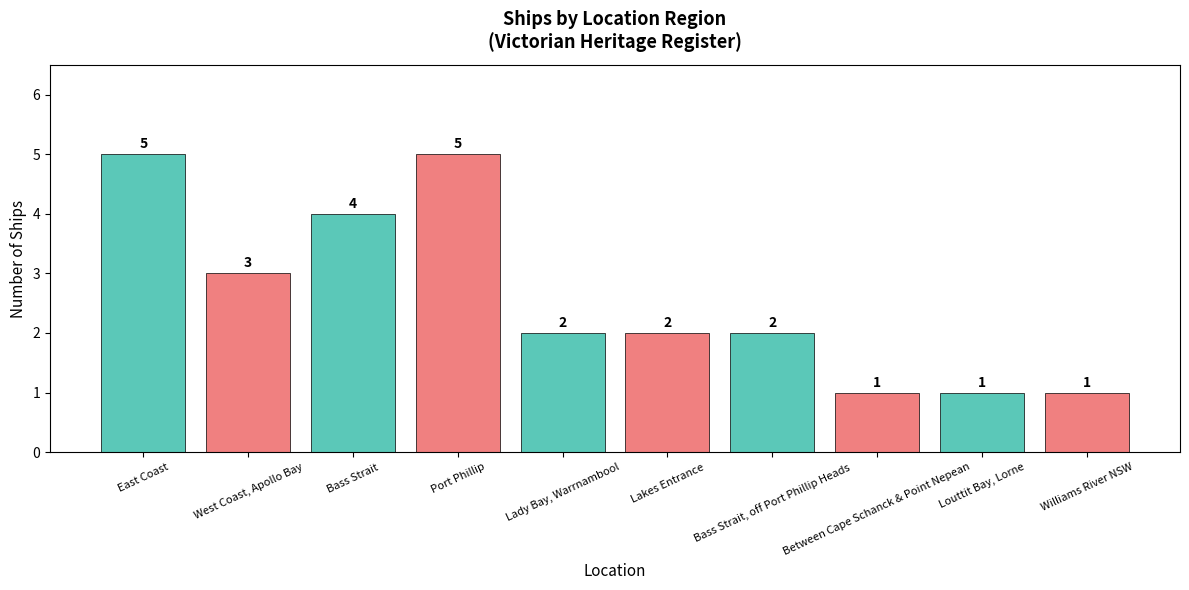

What is the average value?

3